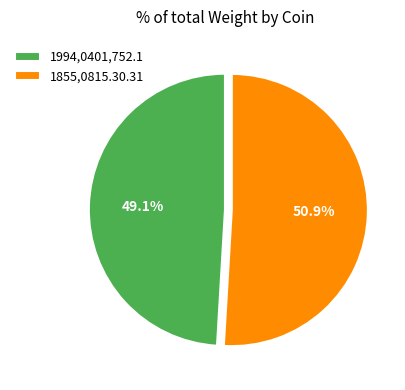

Which category has the smallest portion of the pie?

1994,0401,752.1